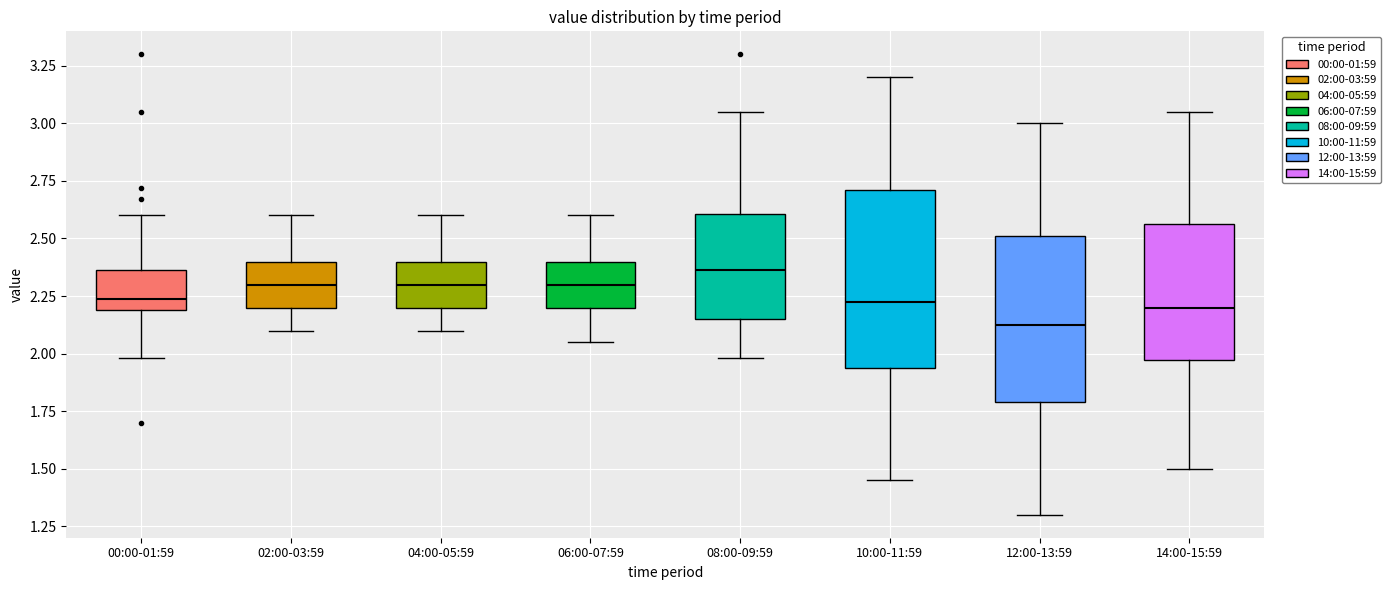

Which box has the highest median line?

08:00-09:59